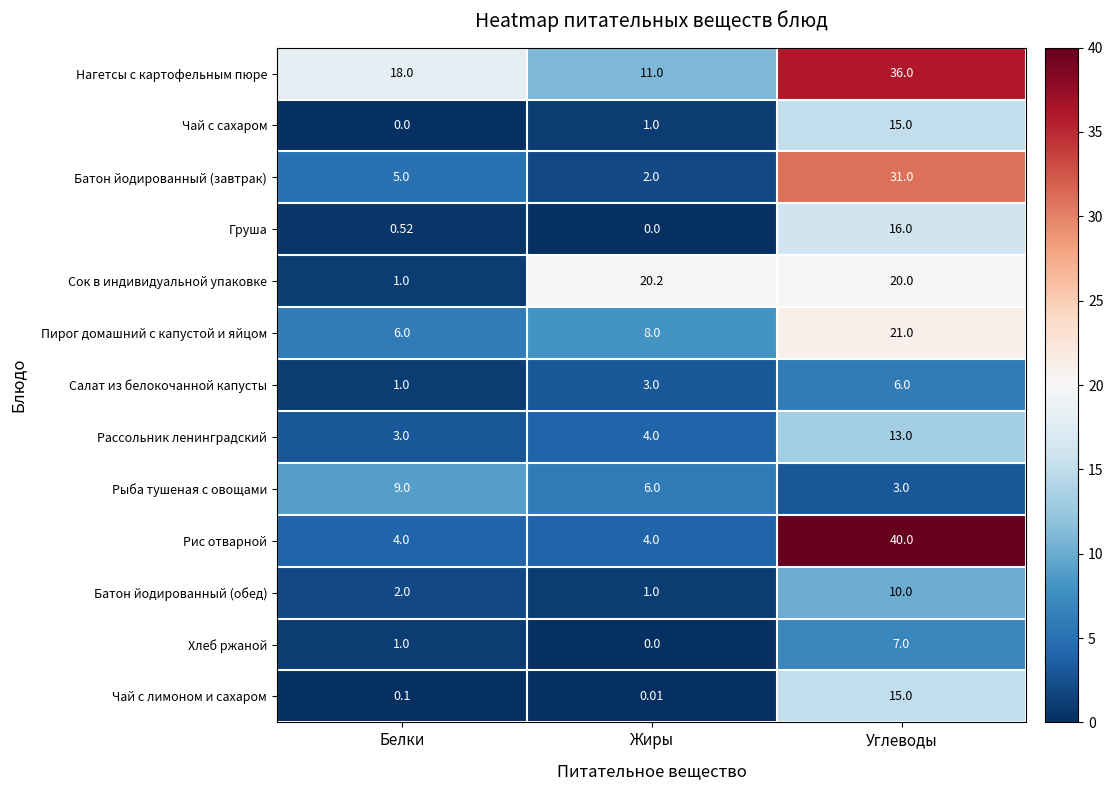

At which label does Чай с сахаром reach its minimum?

Белки